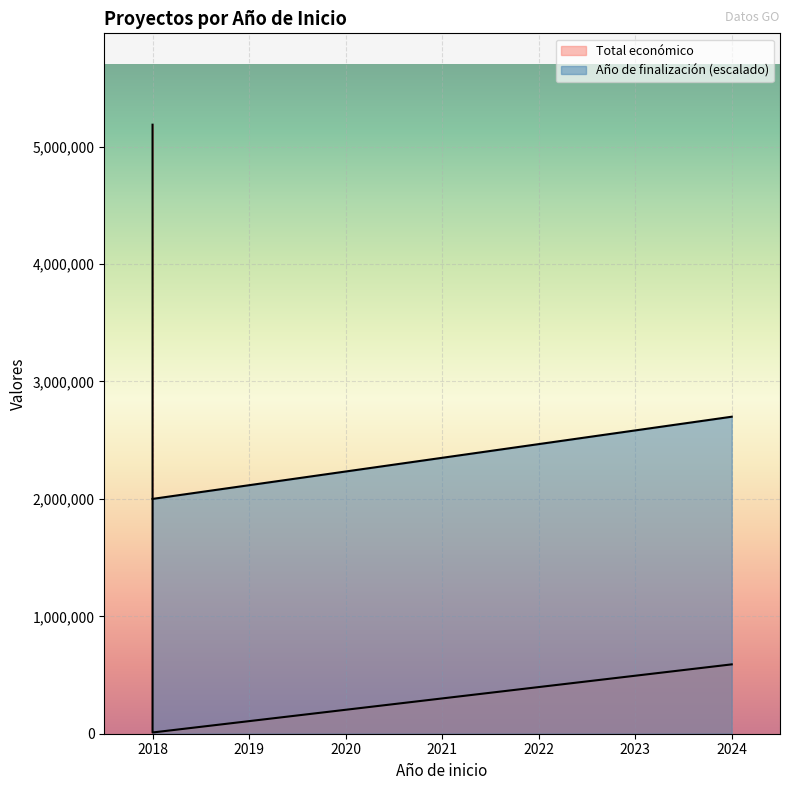

At which category does the data reach its first local valley?

2018